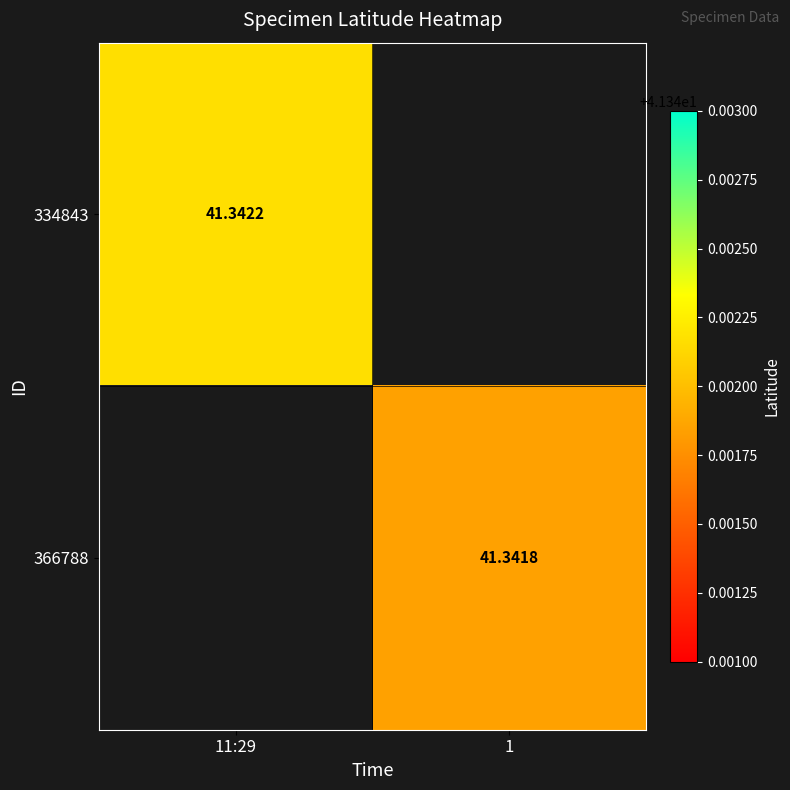

How many values in the 366788 series exceed 41?

1